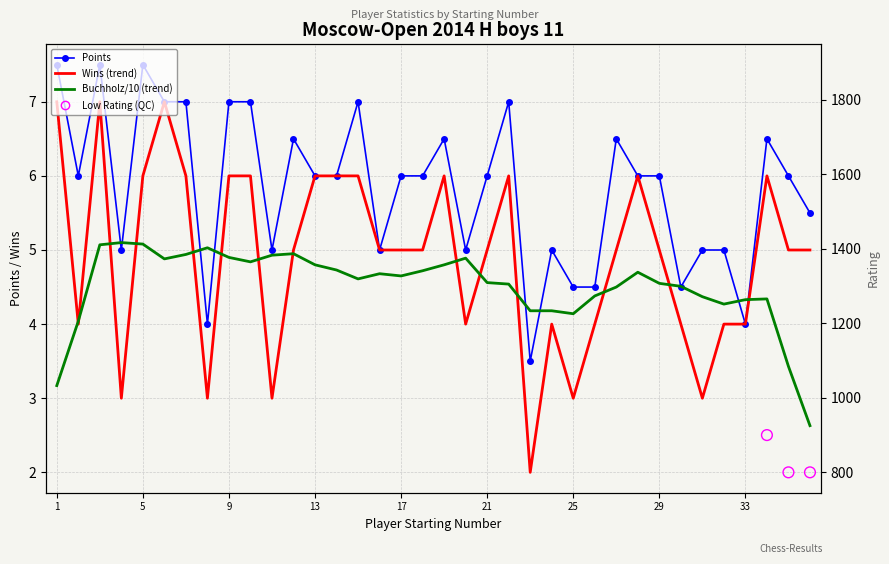

Is the value of Points at 29 greater than the value of Rating at 33?

No